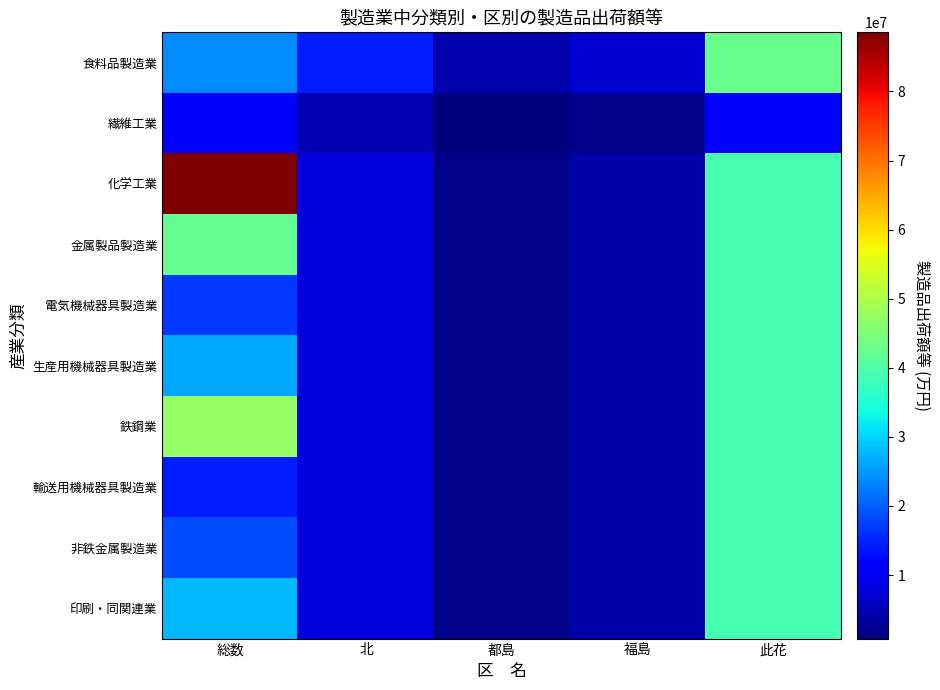

How many categories are shown in the chart?

5